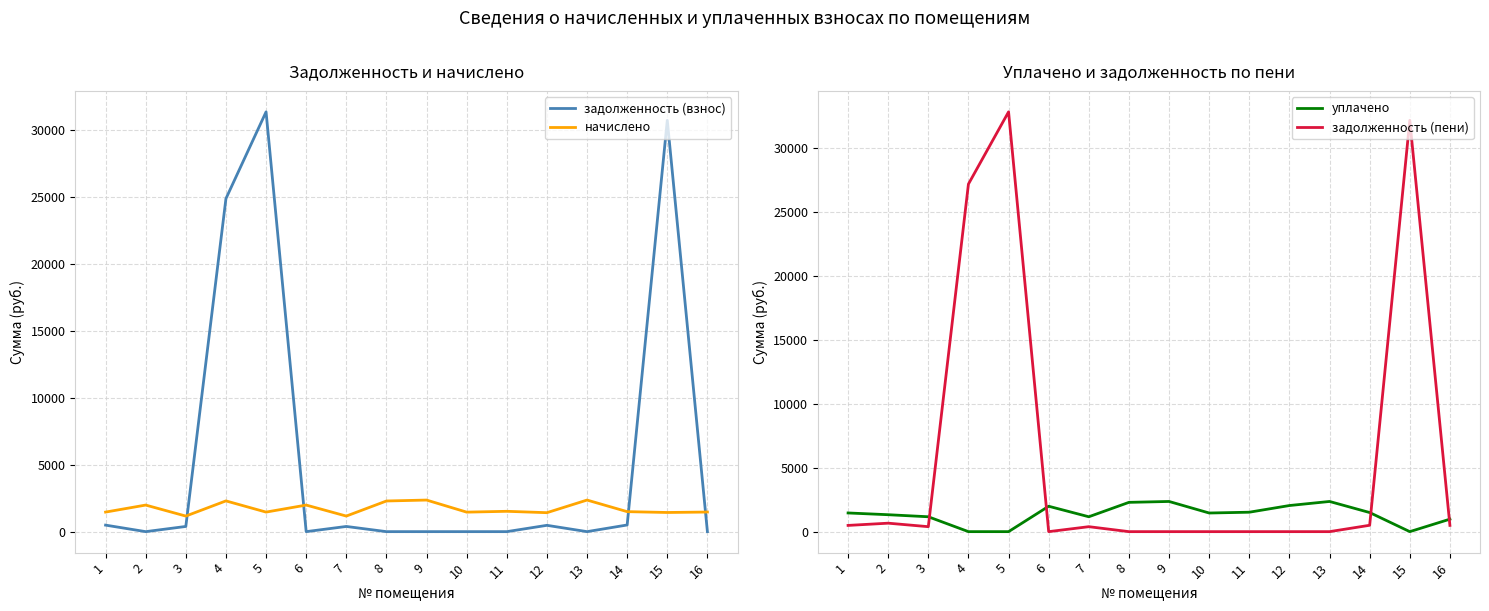

How many series are shown in this chart?

4